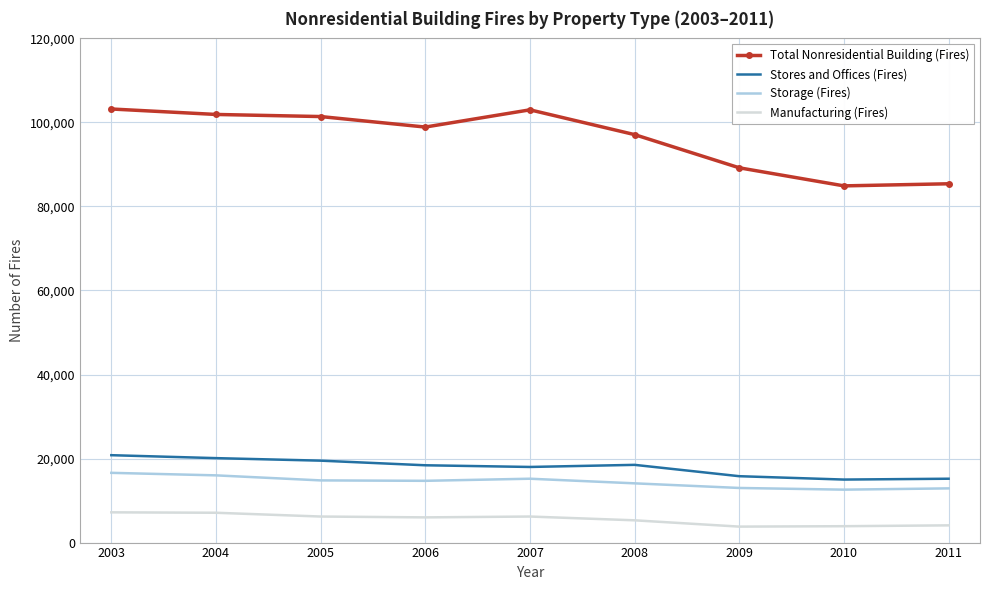

True or false: Total Nonresidential Building (Fires) and Storage (Fires) cross at least once.

False